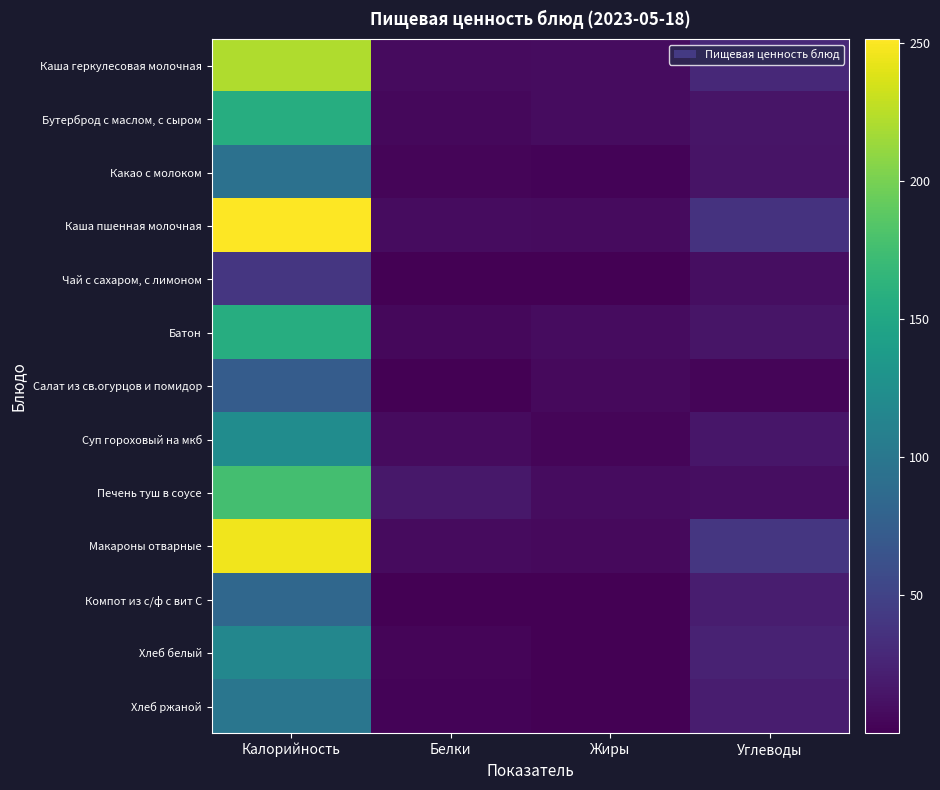

What is the spread (max minus min) of values at Углеводы?

35.9